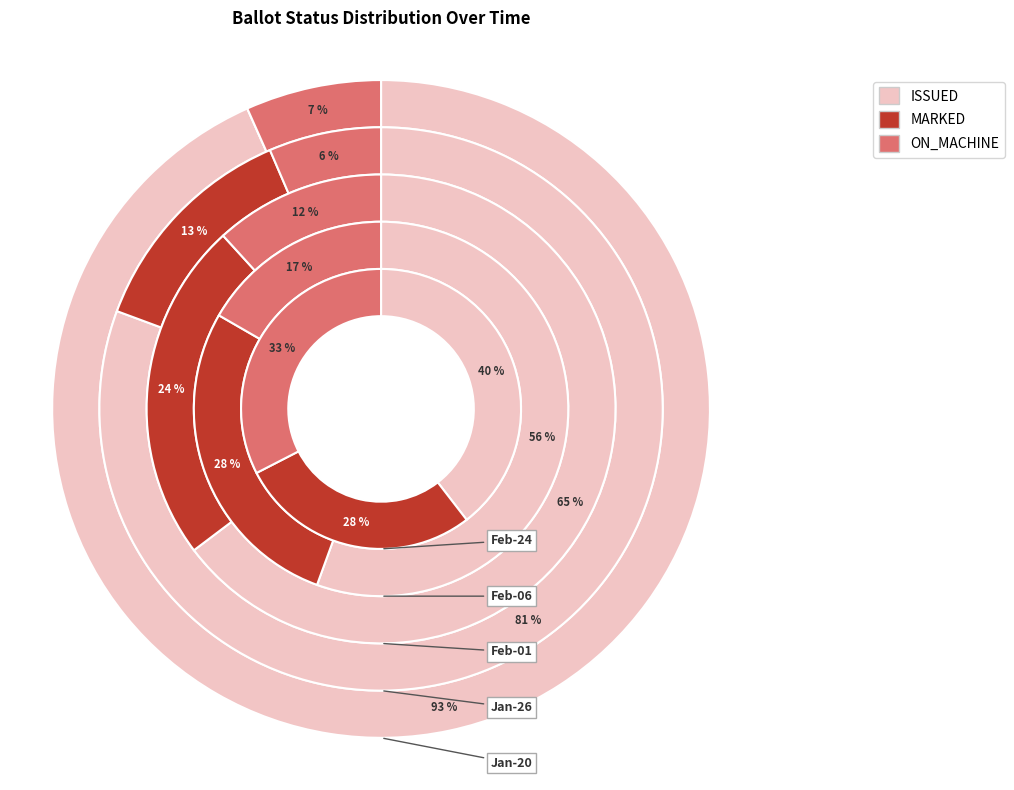

The Feb-01 slice represents 7% of the pie. True or false?

False